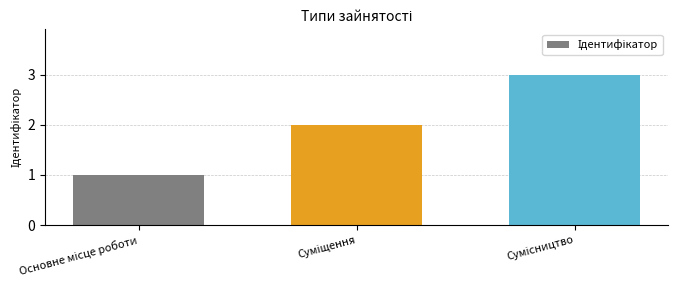

What is the greatest value displayed?

3